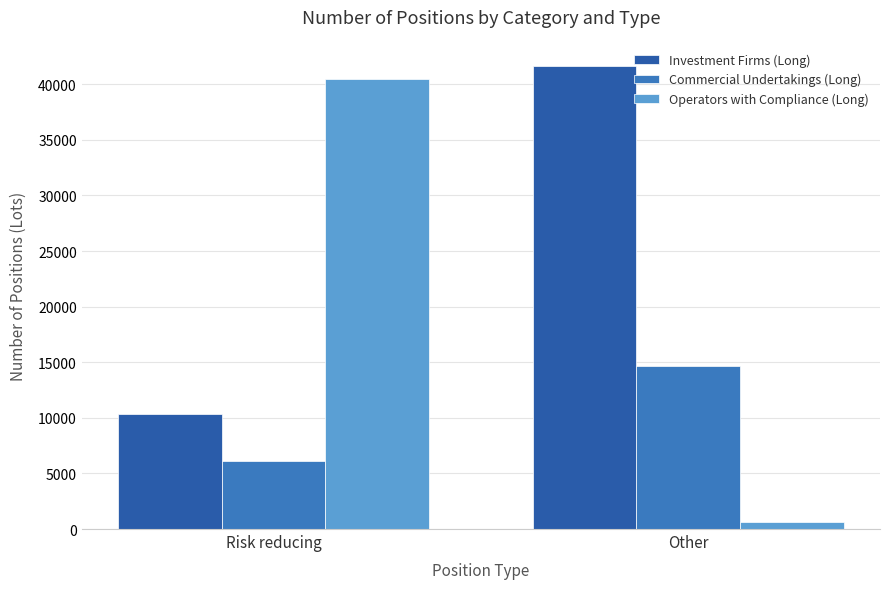

Does the chart contain any negative values?

No